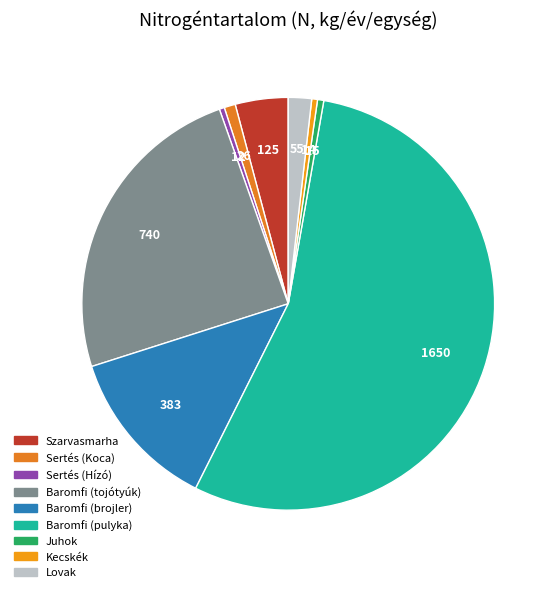

How many slices are in this pie chart?

9